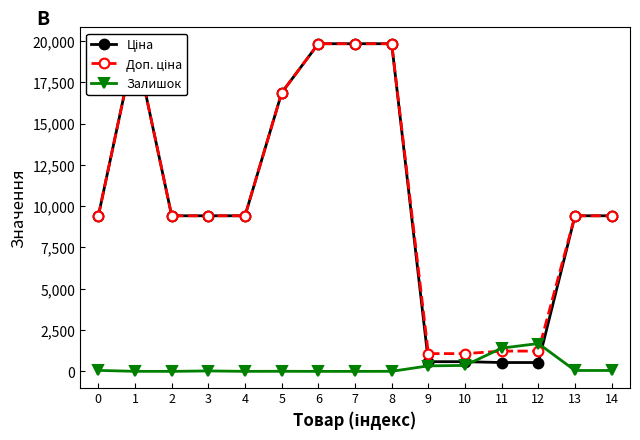

Between 0 and 10, which series saw the biggest shift?

Ціна